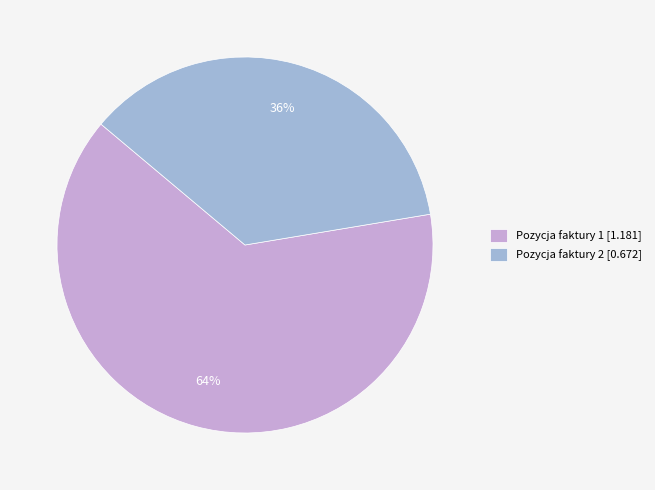

Which slice is the smallest?

Pozycja faktury 2